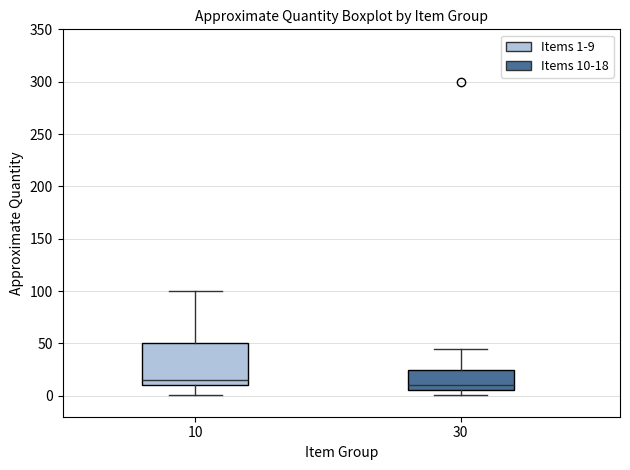

Which box's median line is the highest?

10